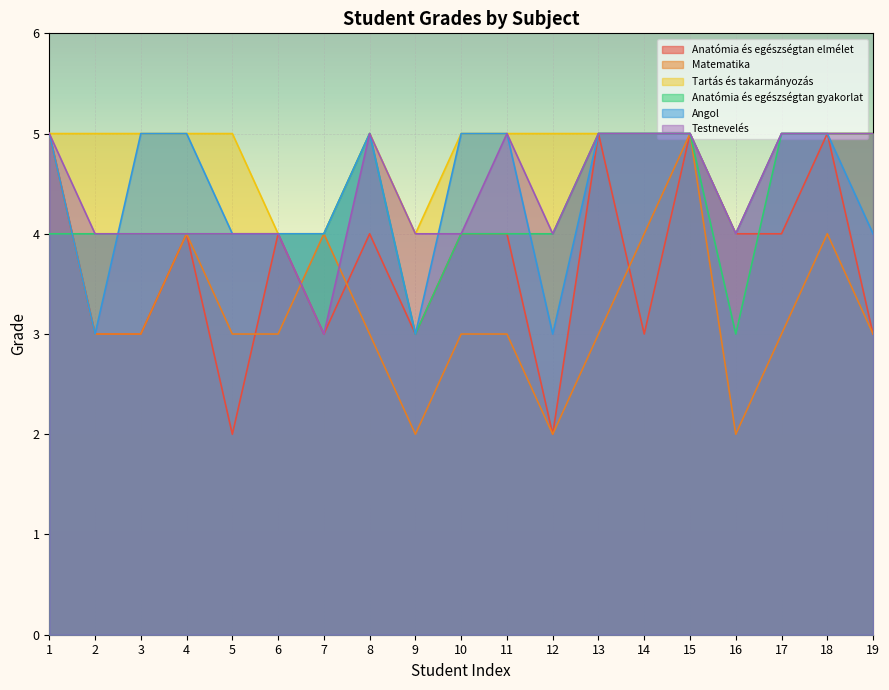

What is the difference between the maximum and minimum values in the Matematika series?

3